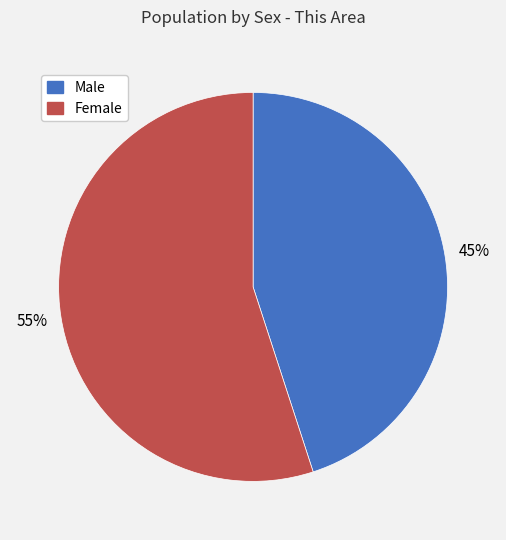

Is it true that Male is 45% of the pie?

True